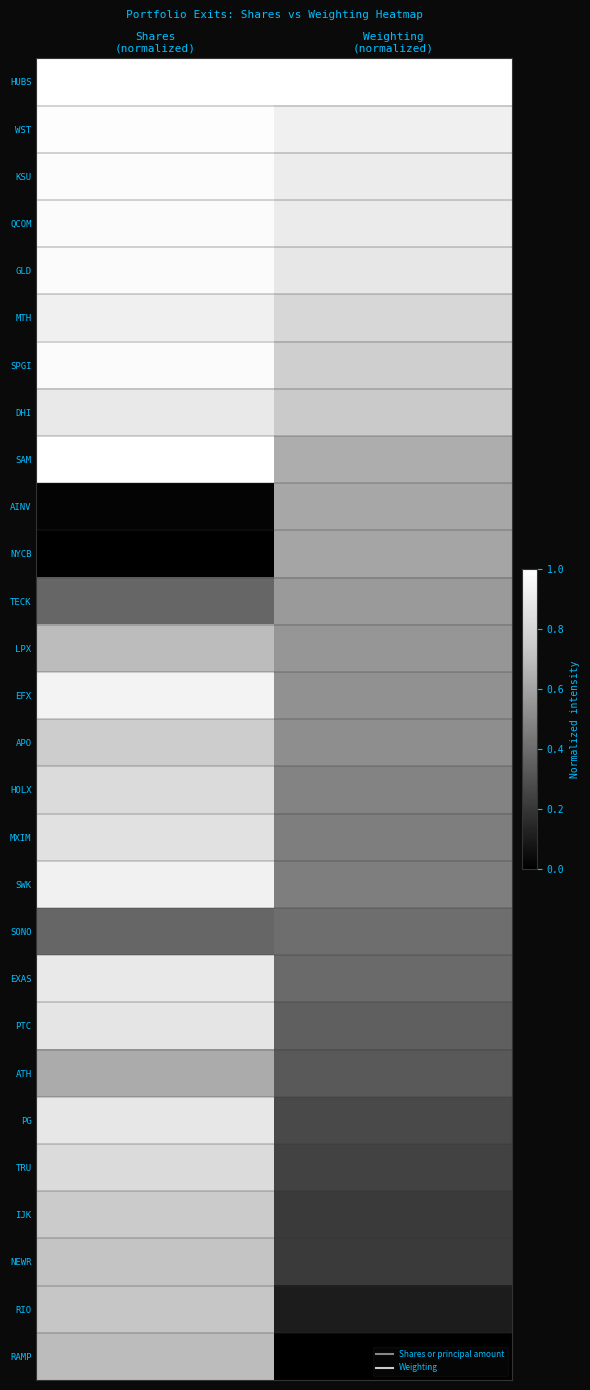

At how many categories does at least one series exceed 0?

2